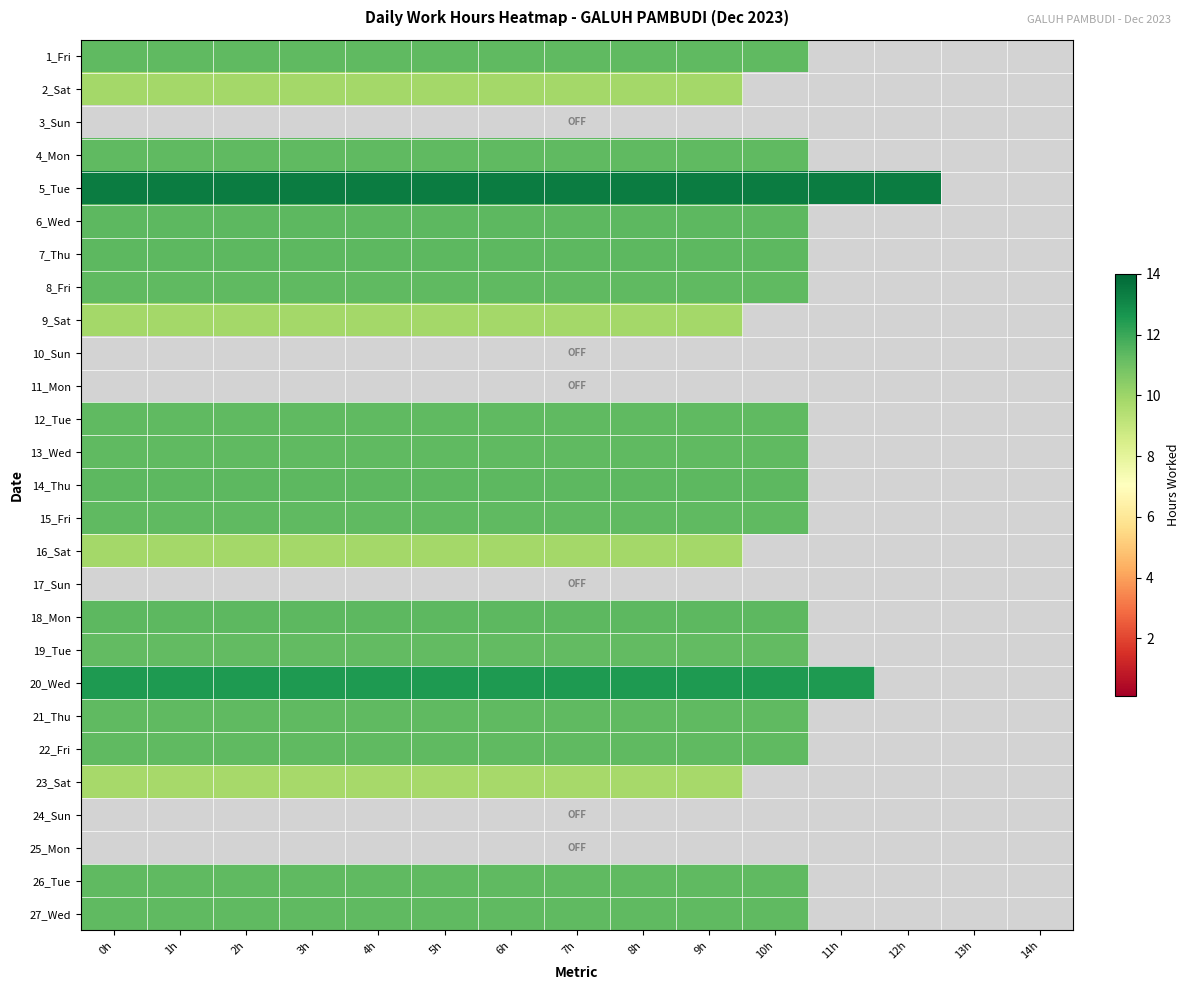

What is the maximum value shown in the chart?

13.3